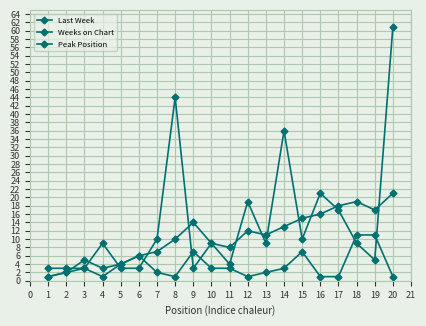

What is the difference between the second highest and second lowest values in the Weeks on Chart series?

41